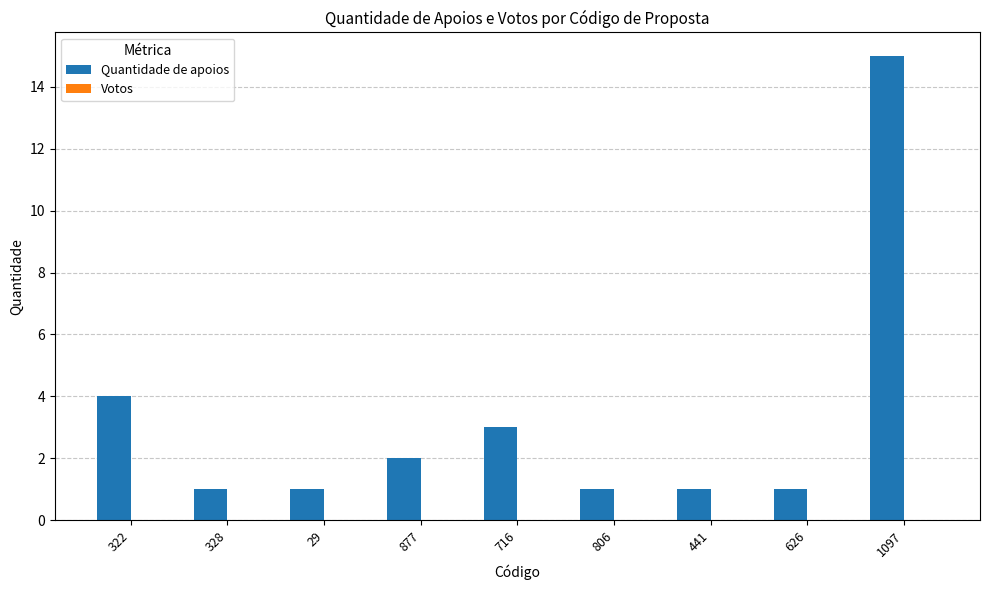

Which label corresponds to the largest value in the chart?

1097